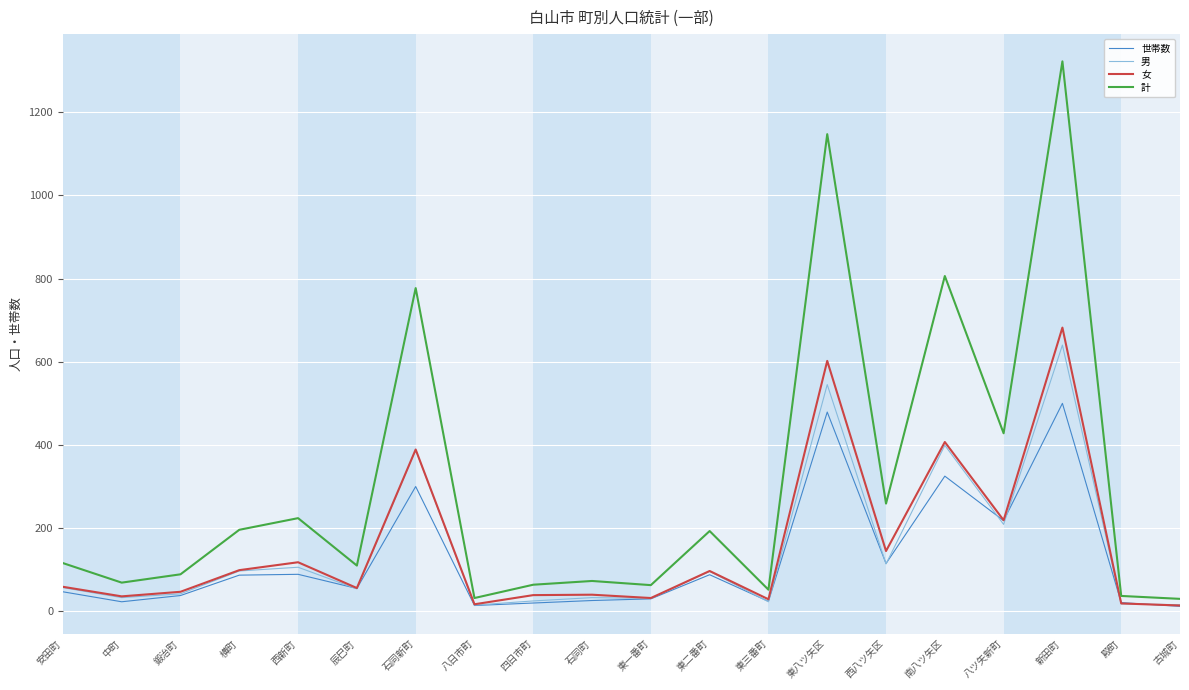

True or false: 計 has a value of 689 at 八ツ矢新町.

False